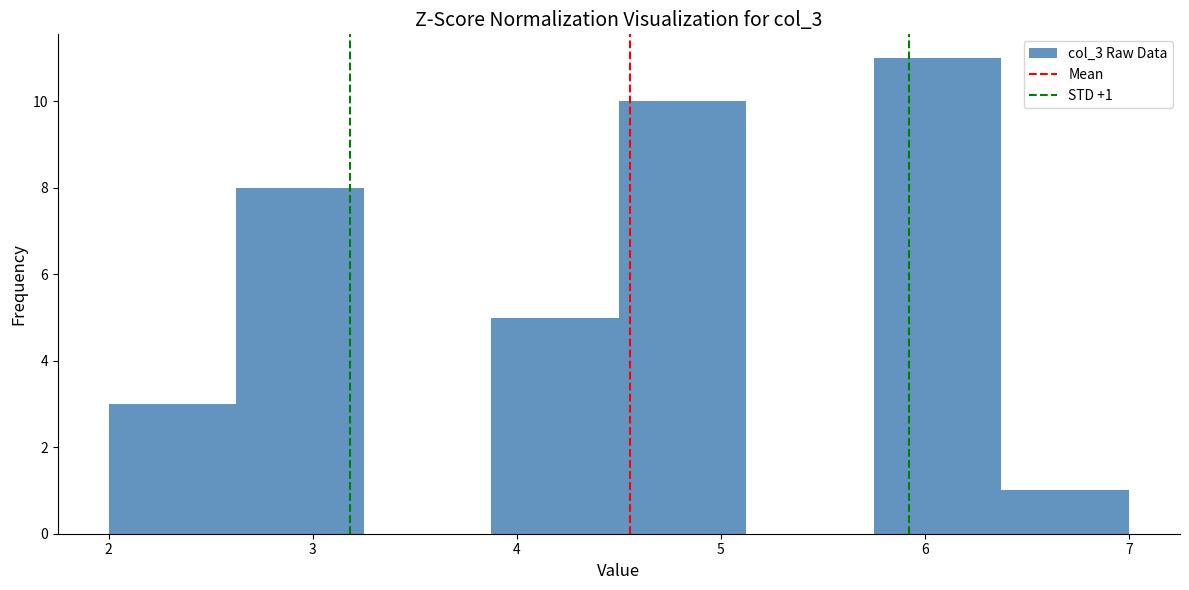

Which range on the x-axis has the tallest bar?

5.8 to 6.4